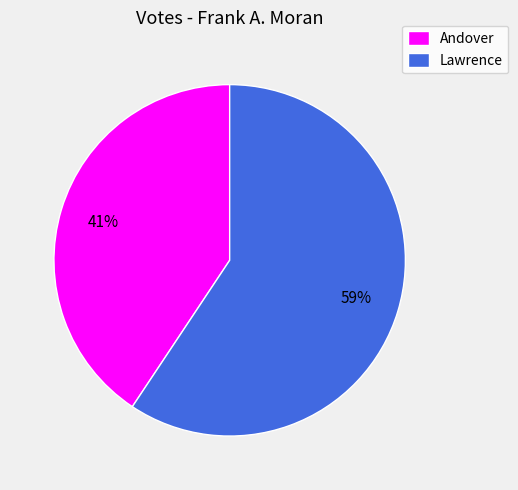

To the nearest percent, what portion does Lawrence represent?

59%